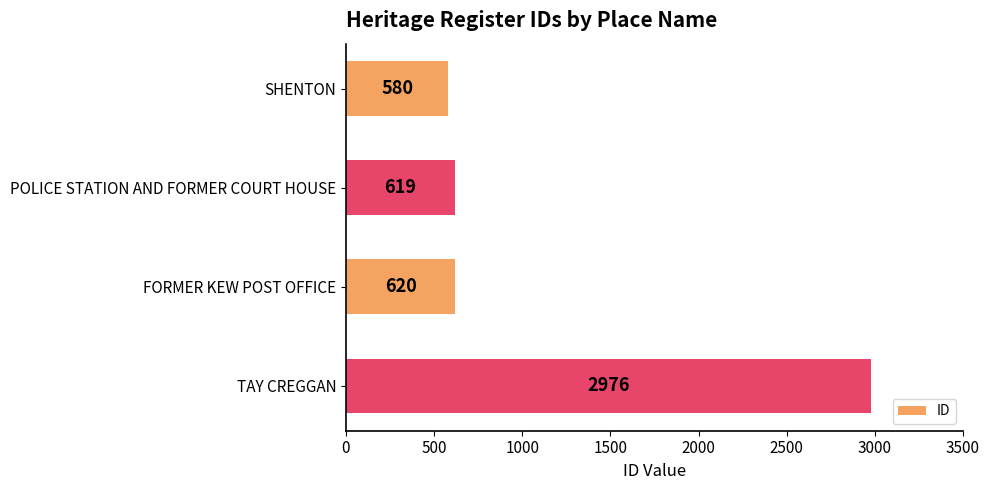

Between FORMER KEW POST OFFICE and POLICE STATION AND FORMER COURT HOUSE, which is larger?

FORMER KEW POST OFFICE